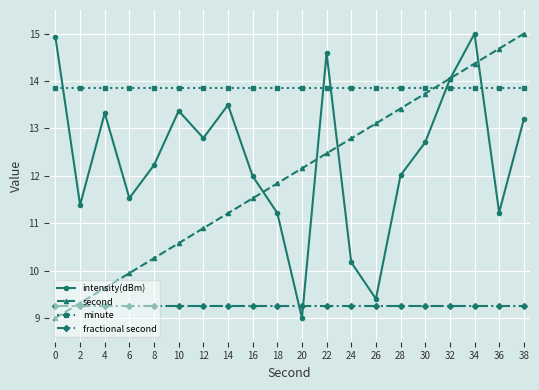

What is the difference between the highest and lowest values at 26?

4.6